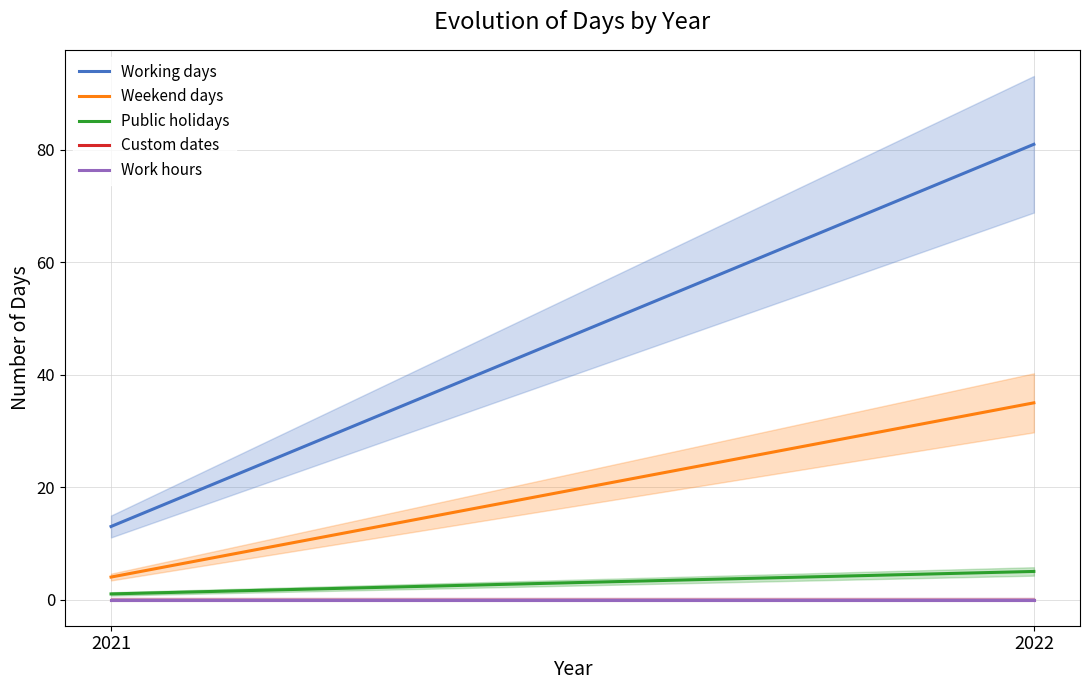

Is it true that Custom dates equals 0 at 2021?

True